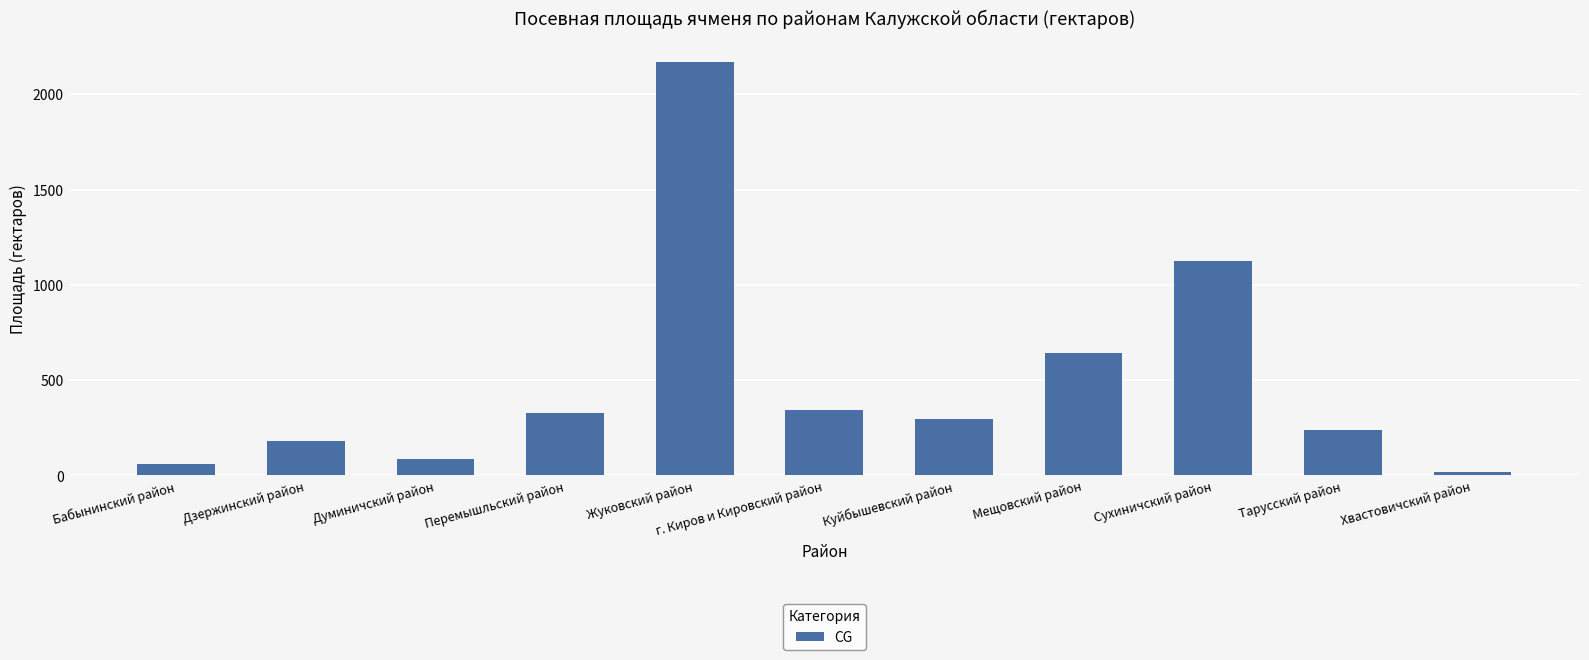

Are the bars horizontal?

No